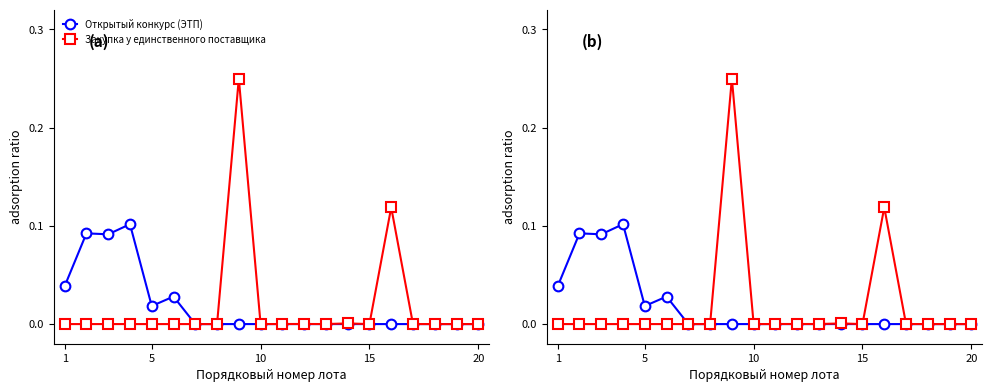

How many values in the Открытый конкурс (ЭТП) series exceed 0?

6